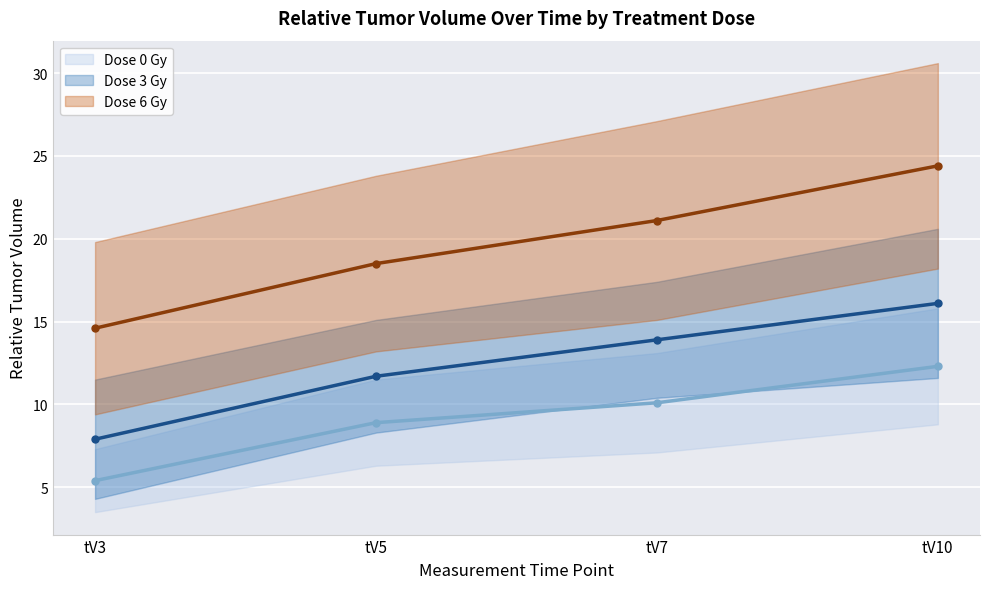

What is the value of the Dose 3 Gy mean point at the 2nd from the left?

11.7